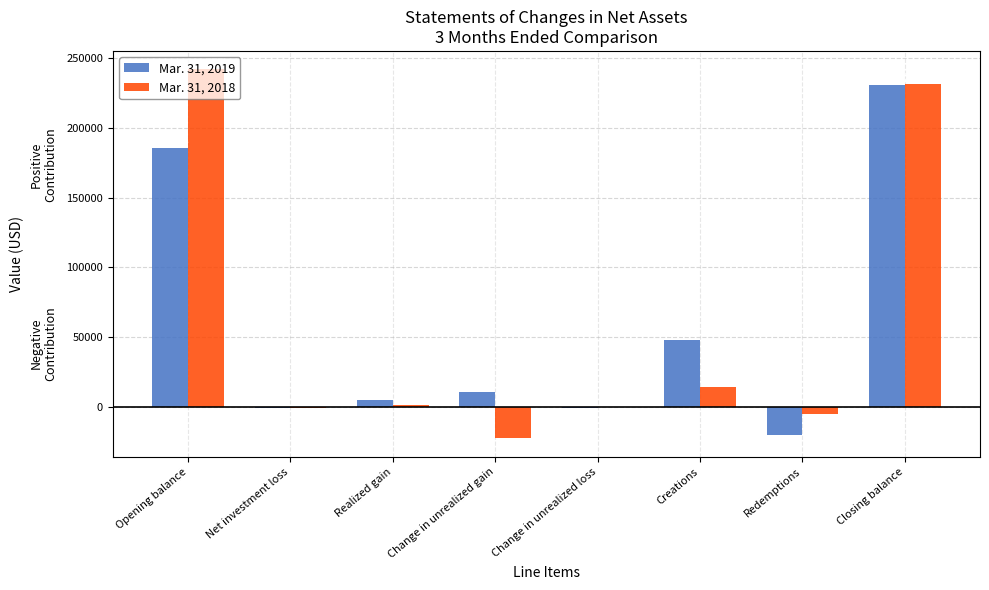

At which label does Mar. 31, 2018 reach its peak?

Opening balance